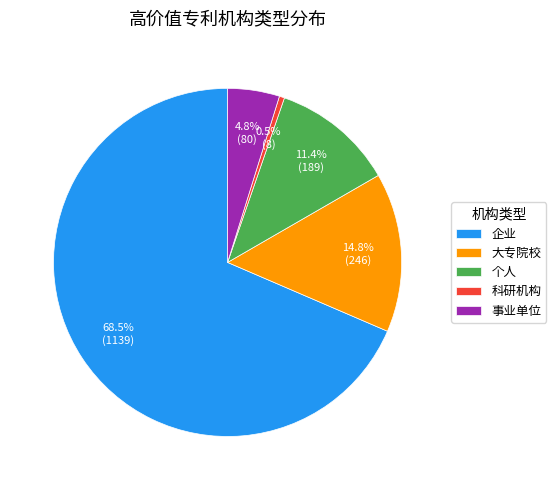

How much of the chart is everything except 科研机构?

99.5%